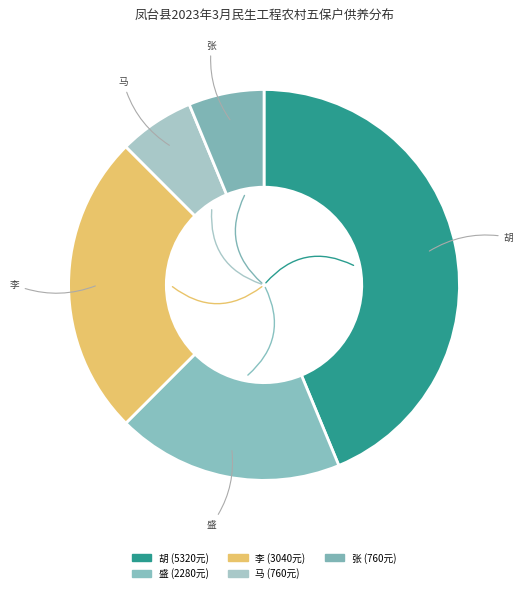

Which slice is the largest?

胡